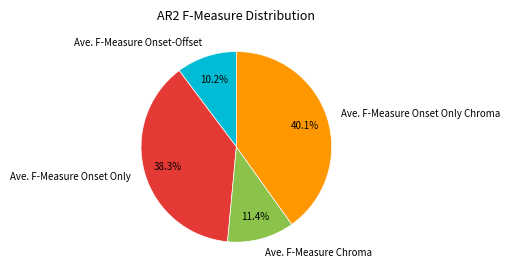

What percentage is the Ave. F-Measure Onset Only slice, to the nearest percent?

38%